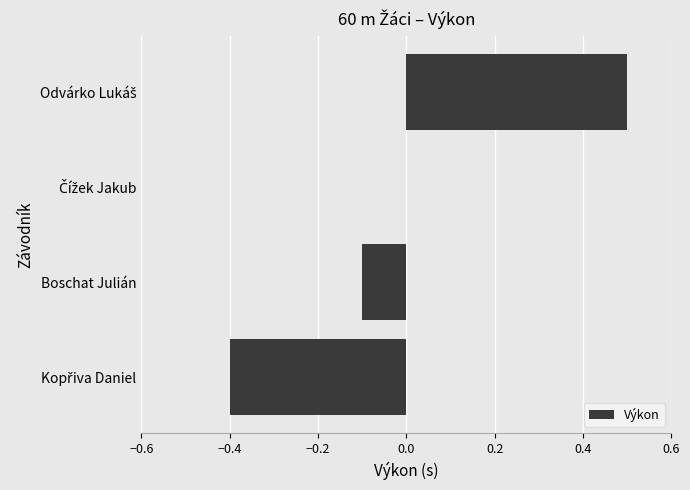

What is the maximum value shown in the chart?

0.5